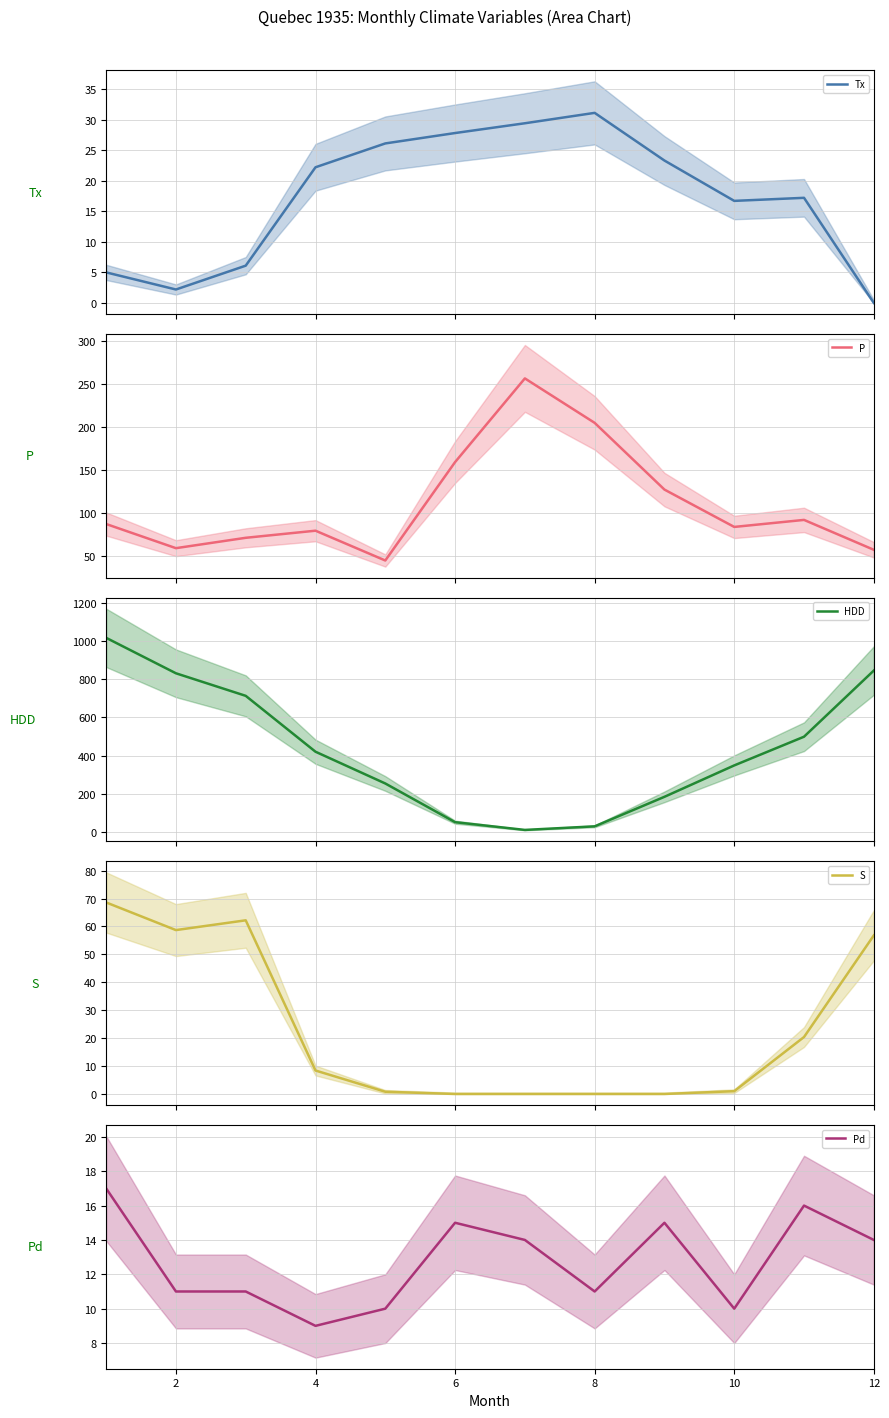

What is the highest value of the Tx series?

31.1